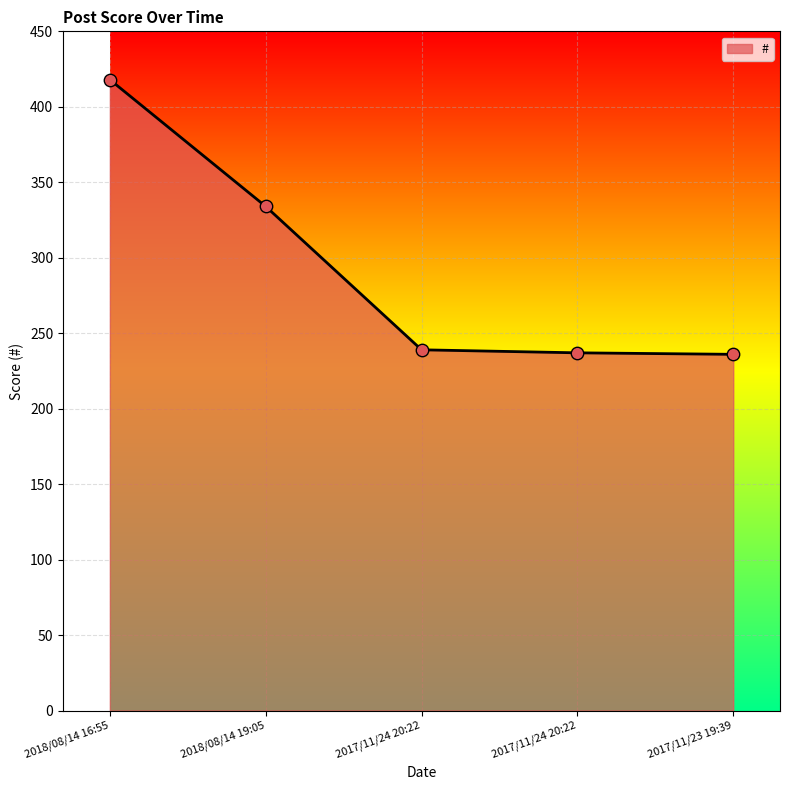

Which has a higher value, 2017/11/23 19:39 or 2018/08/14 19:05?

2018/08/14 19:05